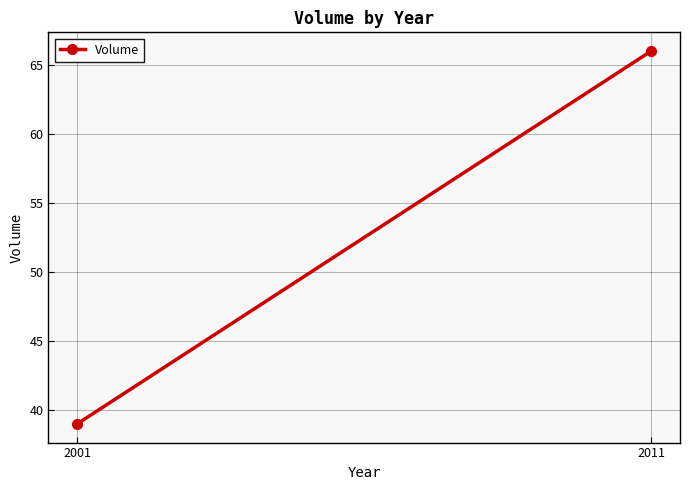

What is the value of the 1st point from the left?

39